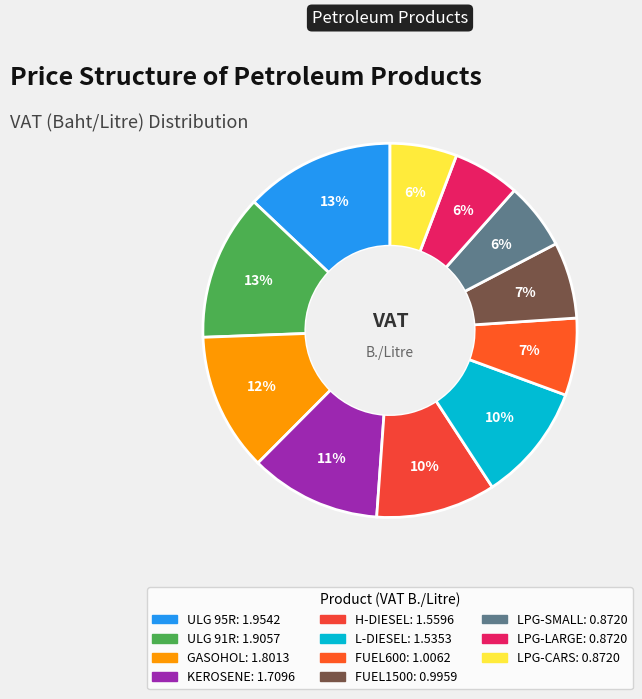

The H-DIESEL slice represents 10% of the pie. True or false?

True